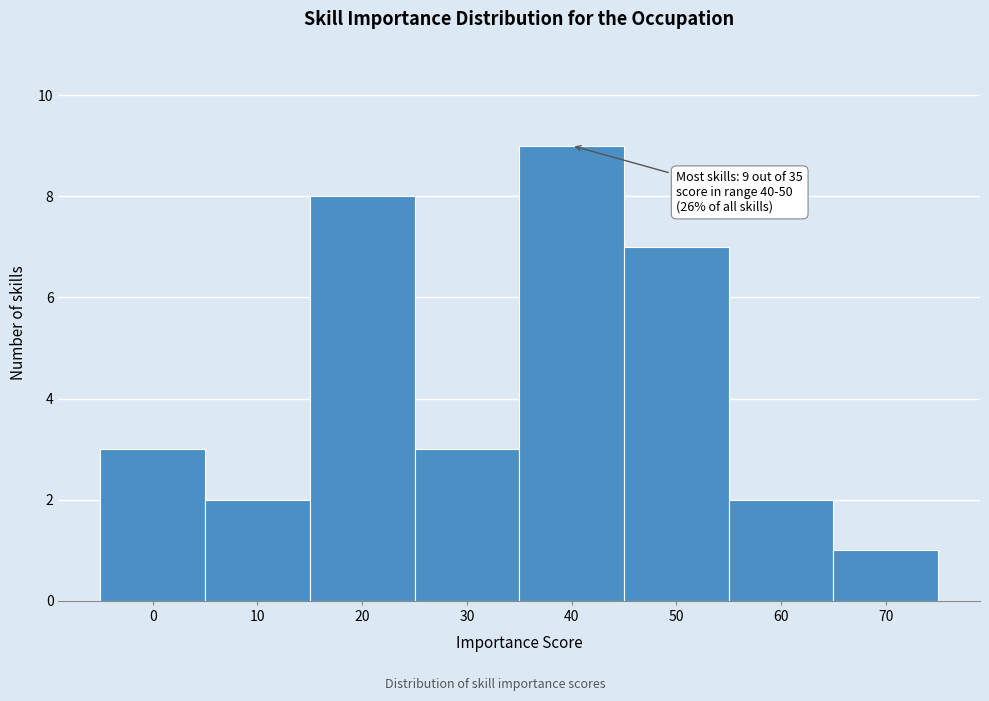

Reading right to left, list all the values displayed in this chart.

1	2	7	9	3	8	2	3